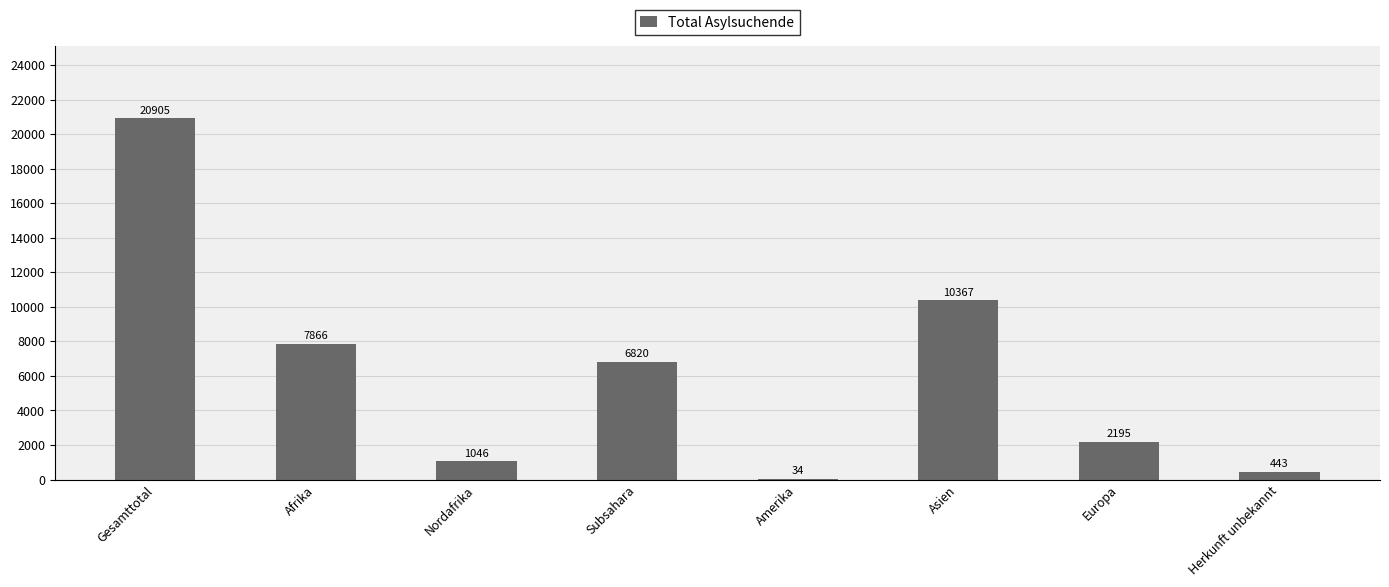

The chart shows a value of 1046 at Nordafrika. True or false?

True